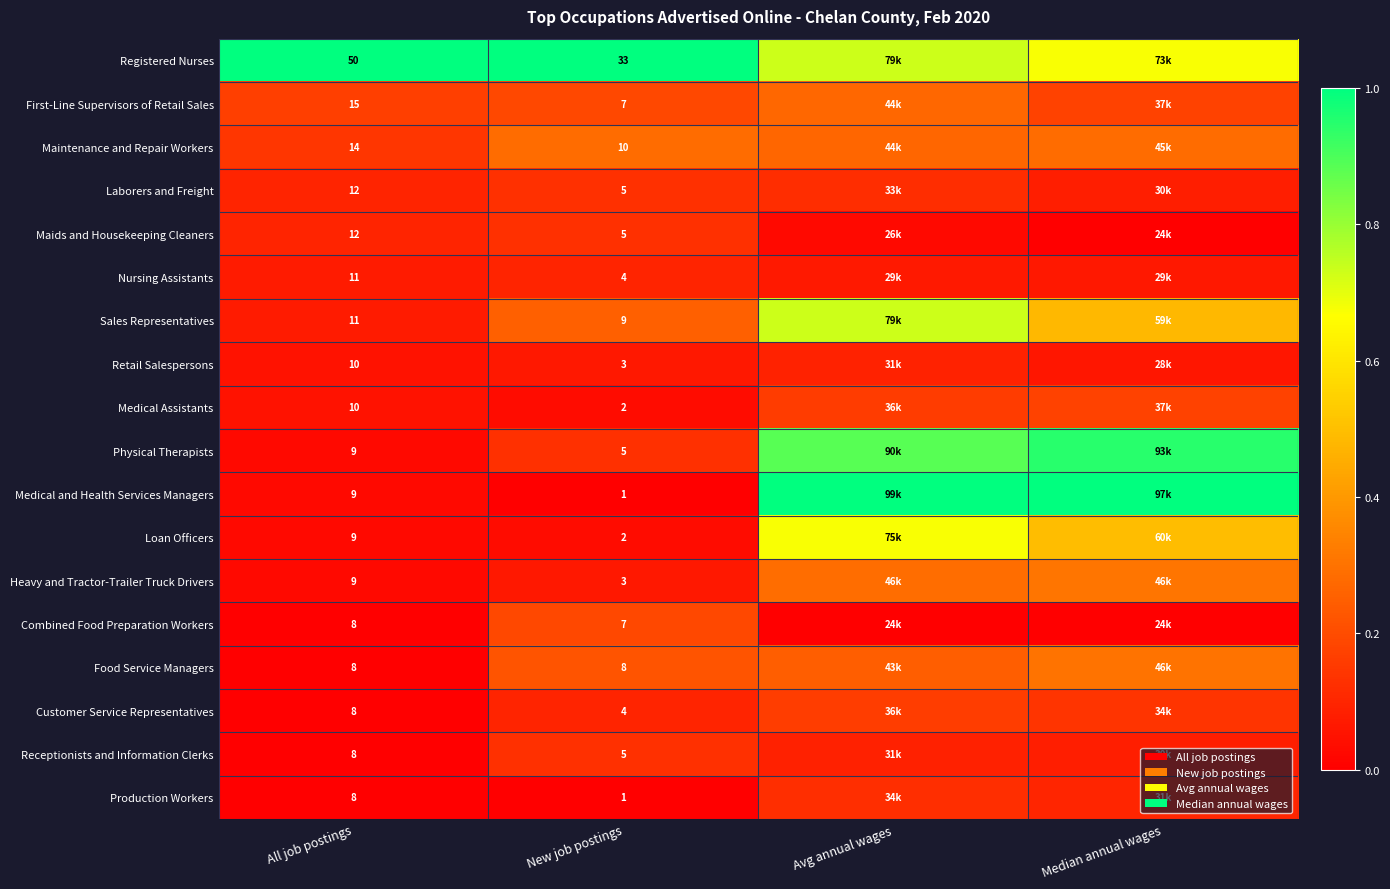

Is the value of Laborers and Freight at New job postings greater than the value of First-Line Supervisors of Retail Sales at New job postings?

No